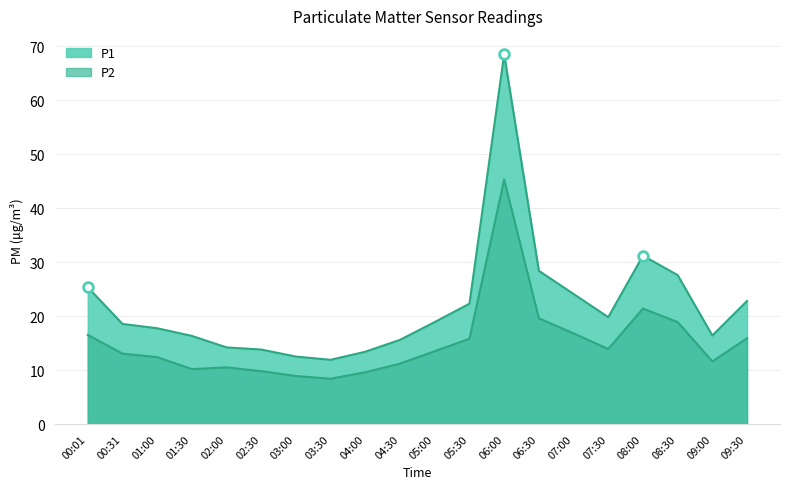

What is the value of the P1 point at the 10th from the left?

15.6